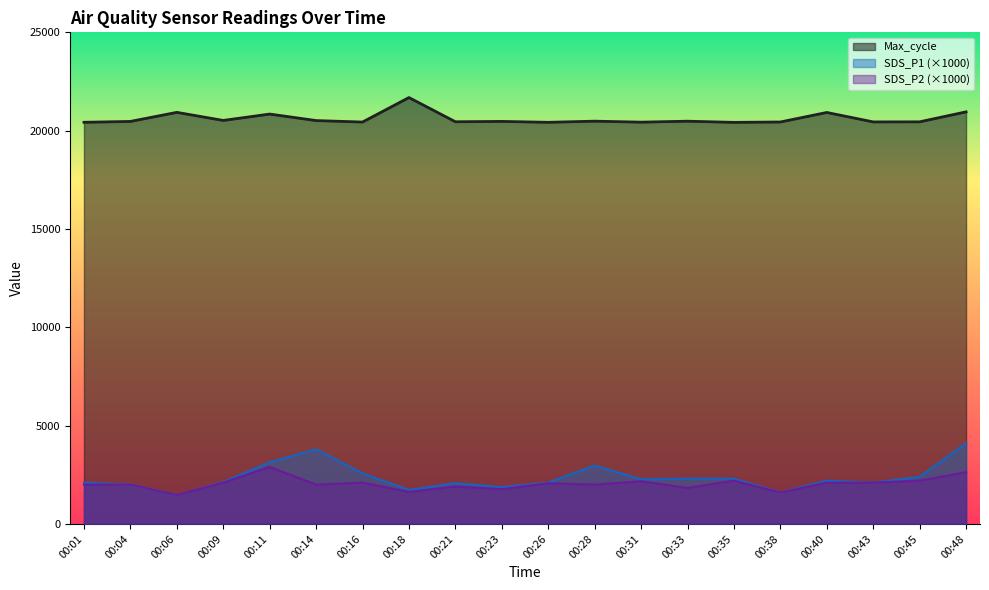

List the labels in order of SDS_P1 value, largest first.

00:48, 00:14, 00:11, 00:28, 00:16, 00:45, 00:33, 00:35, 00:31, 00:40, 00:09, 00:01, 00:26, 00:43, 00:21, 00:04, 00:23, 00:18, 00:38, 00:06